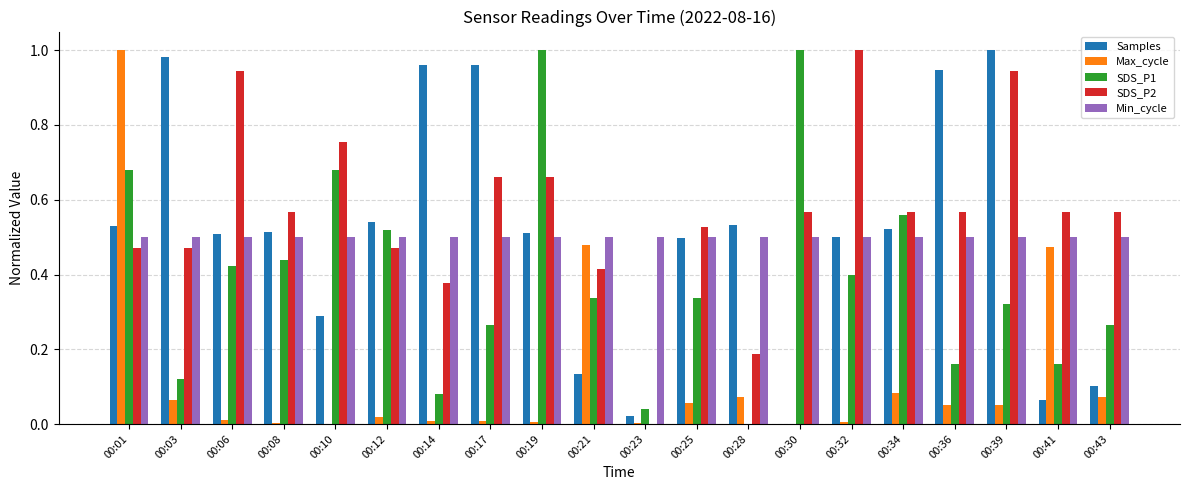

The SDS_P2 series shows 0.3 at 00:06. True or false?

False